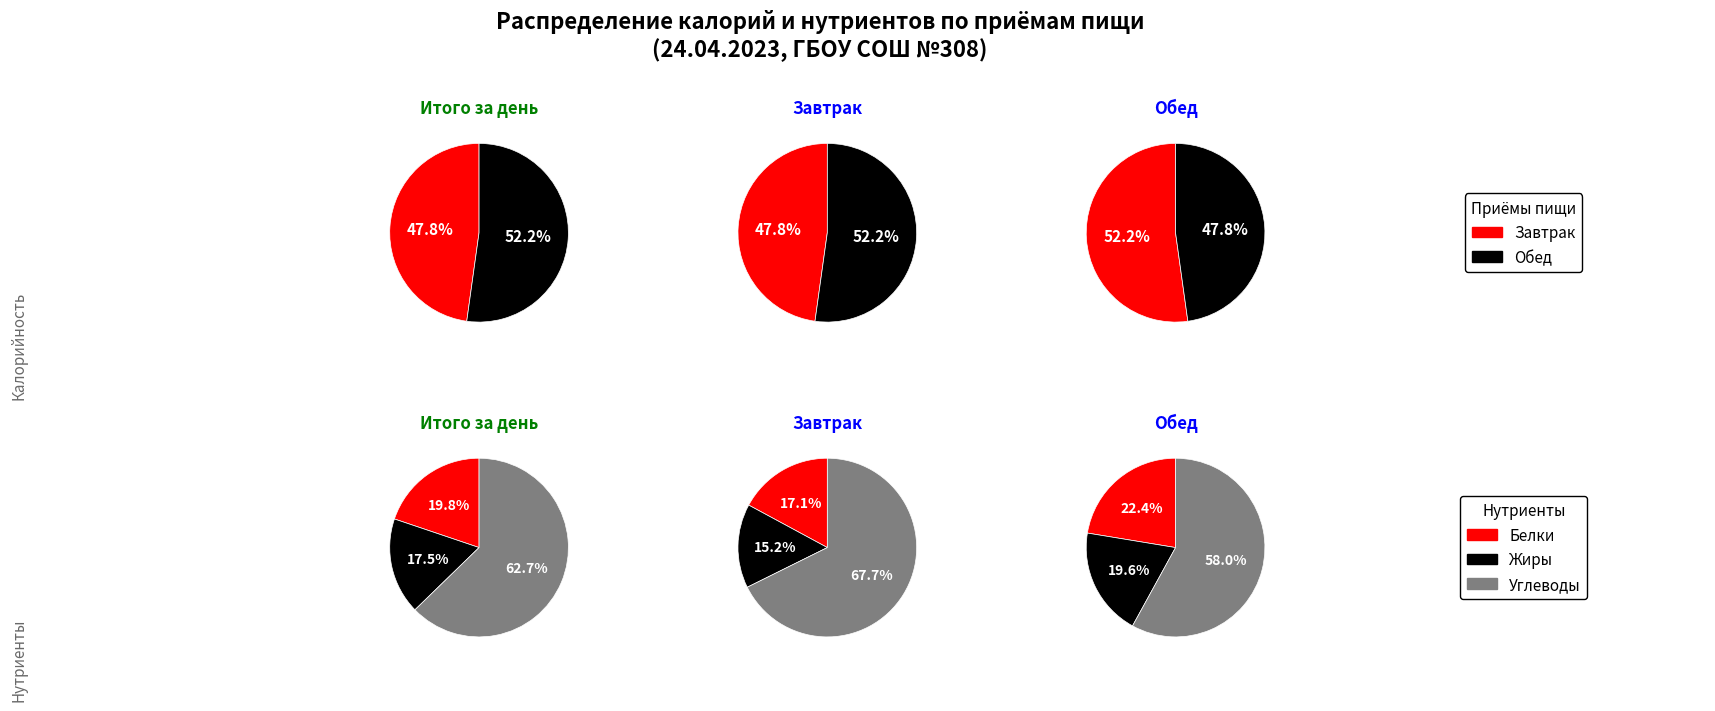

How much of the chart is everything except 0?

52.2%